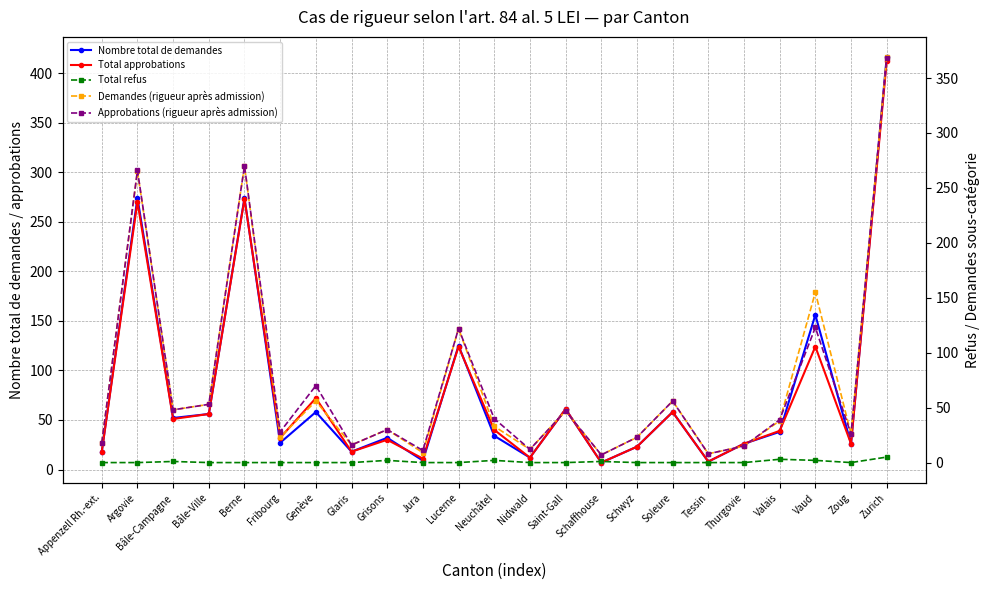

Which category has the lowest value in the Total refus series?

Appenzell Rh.-ext.